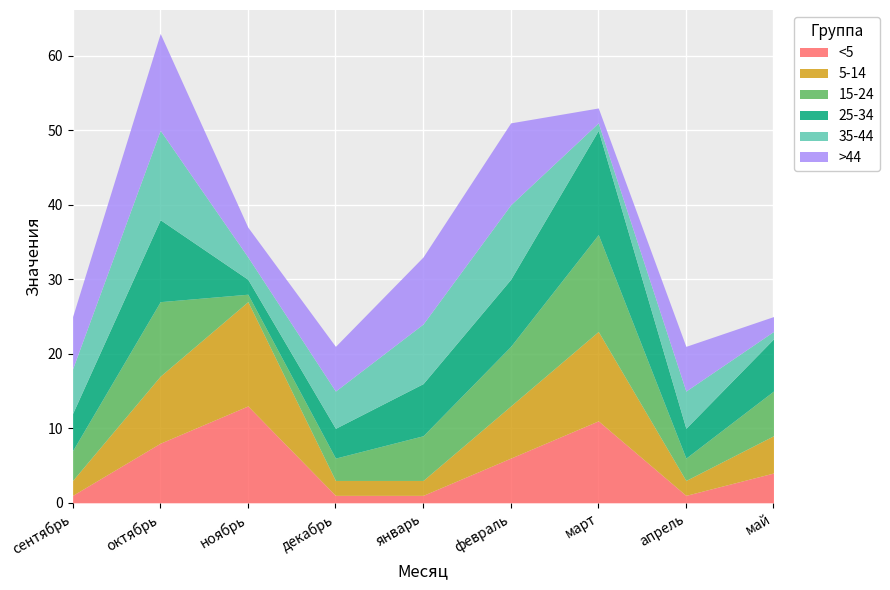

What is the label of the 1st point from the right?

май